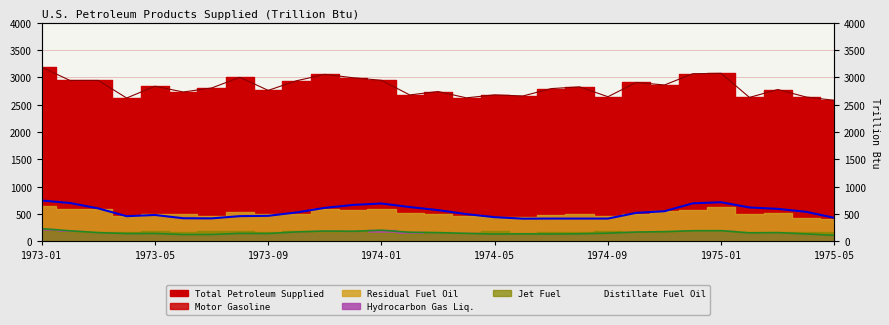

Reading right to left, extract all data points from this chart.

Total Petroleum Supplied: 1975-05=2578.9	1975-04=2639.7	1975-03=2776.8	1975-02=2632.2	1975-01=3072.7	1974-12=3065.7	1974-11=2859.8	1974-10=2905.6	1974-09=2644.9	1974-08=2825.4	1974-07=2793.7	1974-06=2659.1	1974-05=2679.0	1974-04=2624.7	1974-03=2740.1	1974-02=2677.8	1974-01=2944.9	1973-12=2991.7	1973-11=3053.6	1973-10=2936.5	1973-09=2761.2	1973-08=2999.4	1973-07=2804.5	1973-06=2731.4	1973-05=2836.6	1973-04=2621.3	1973-03=2942.5	1973-02=2942.0	1973-01=3185.3
Distillate Fuel Oil: 1975-05=430.2	1975-04=540.6	1975-03=594.4	1975-02=620.3	1975-01=715.6	1974-12=695.8	1974-11=551.6	1974-10=521.3	1974-09=416.8	1974-08=416.9	1974-07=416.9	1974-06=415.4	1974-05=442.4	1974-04=498.4	1974-03=571.4	1974-02=627.7	1974-01=692.6	1973-12=666.3	1973-11=613.0	1973-10=529.1	1973-09=467.4	1973-08=461.4	1973-07=420.4	1973-06=422.7	1973-05=482.6	1973-04=460.4	1973-03=602.6	1973-02=701.6	1973-01=747.3
Hydrocarbon Gas Liquids: 1975-05=111.3	1975-04=135.7	1975-03=160.3	1975-02=156.0	1975-01=196.0	1974-12=194.3	1974-11=177.9	1974-10=170.4	1974-09=150.0	1974-08=138.2	1974-07=134.8	1974-06=137.3	1974-05=134.2	1974-04=146.2	1974-03=159.6	1974-02=166.9	1974-01=203.9	1973-12=184.6	1973-11=189.1	1973-10=173.3	1973-09=143.1	1973-08=145.9	1973-07=125.5	1973-06=125.1	1973-05=144.5	1973-04=142.6	1973-03=160.1	1973-02=193.4	1973-01=232.0